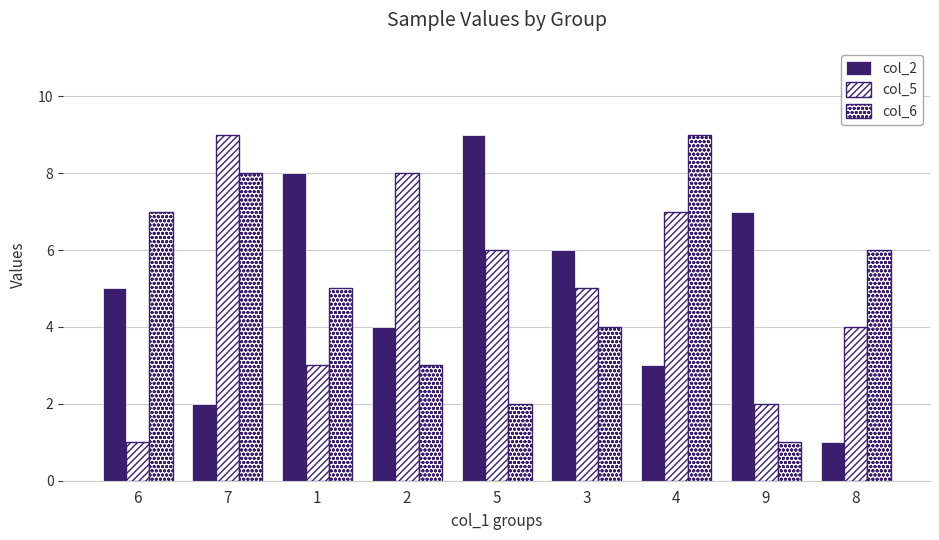

At which category is the sum across all series the highest?

7